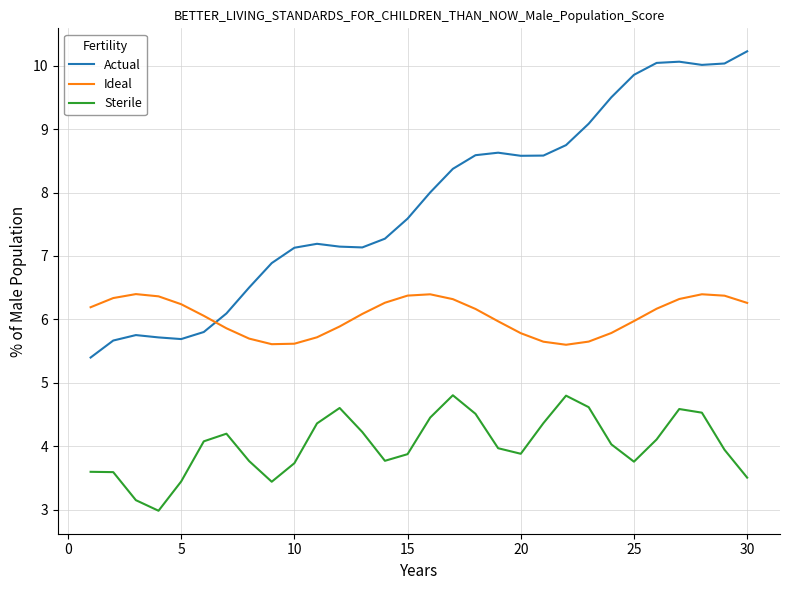

Which series has the largest total across all categories?

Actual